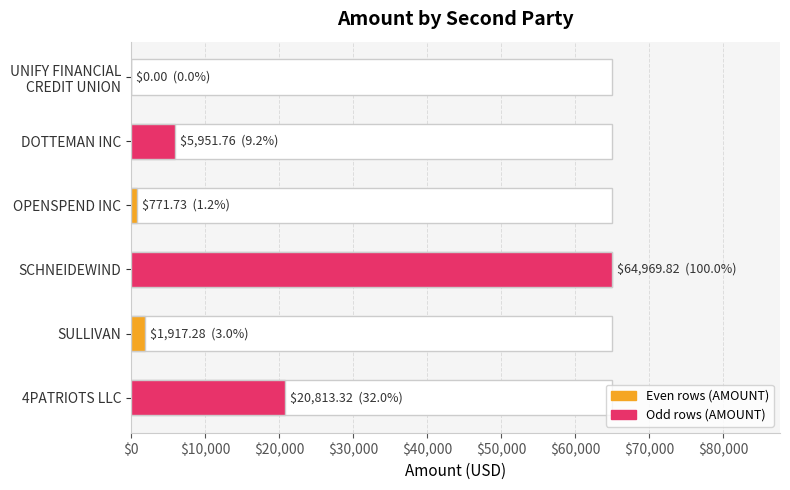

Are the bars grouped side by side (vs. stacked)?

No